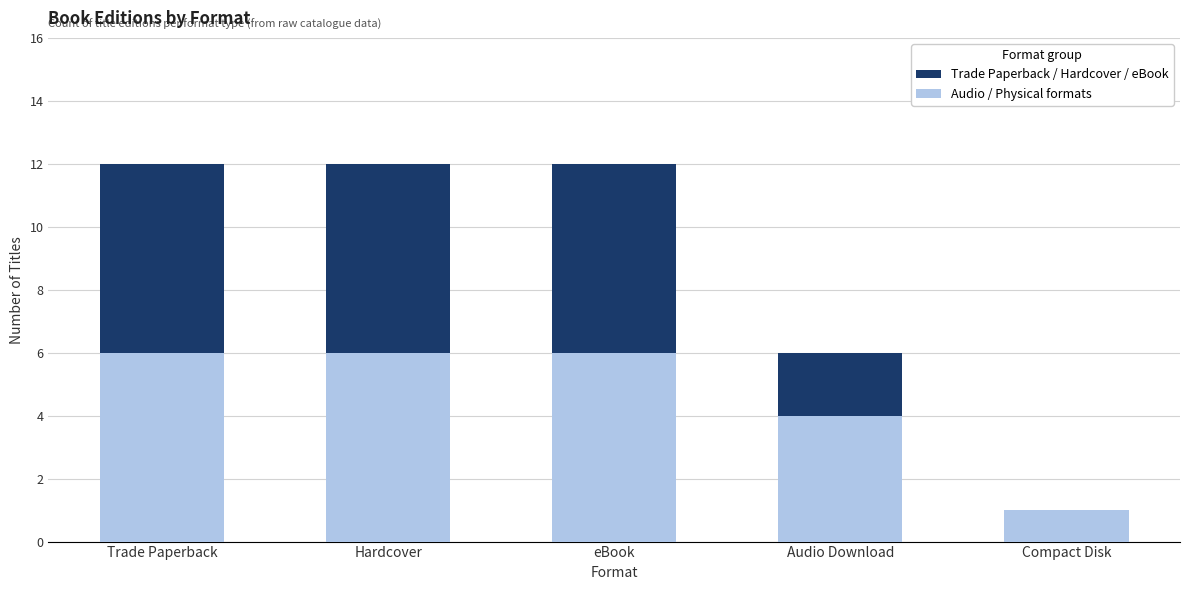

At how many categories does at least one series exceed 6?

3